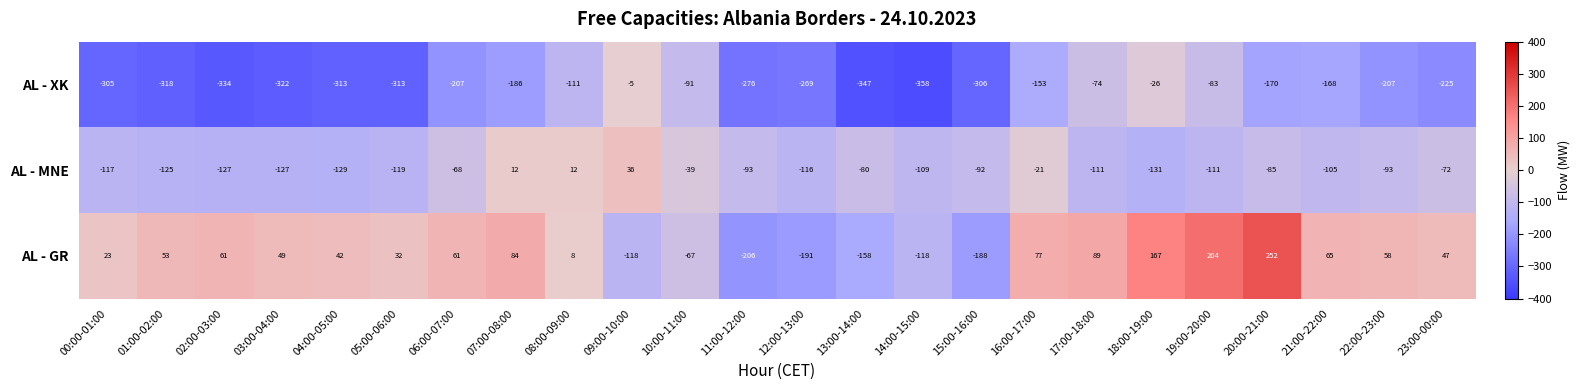

Where is AL - XK nearest to the value -181?

07:00-08:00